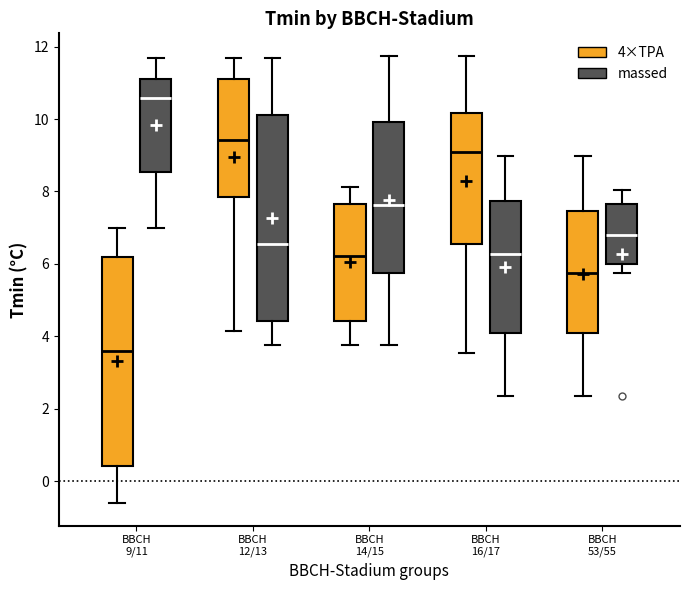

Where is the upper edge of the box for BBCH 16/17 (massed) on the y-axis? The values are not printed on the chart, so give them approximately, as read against the axis.

7.8